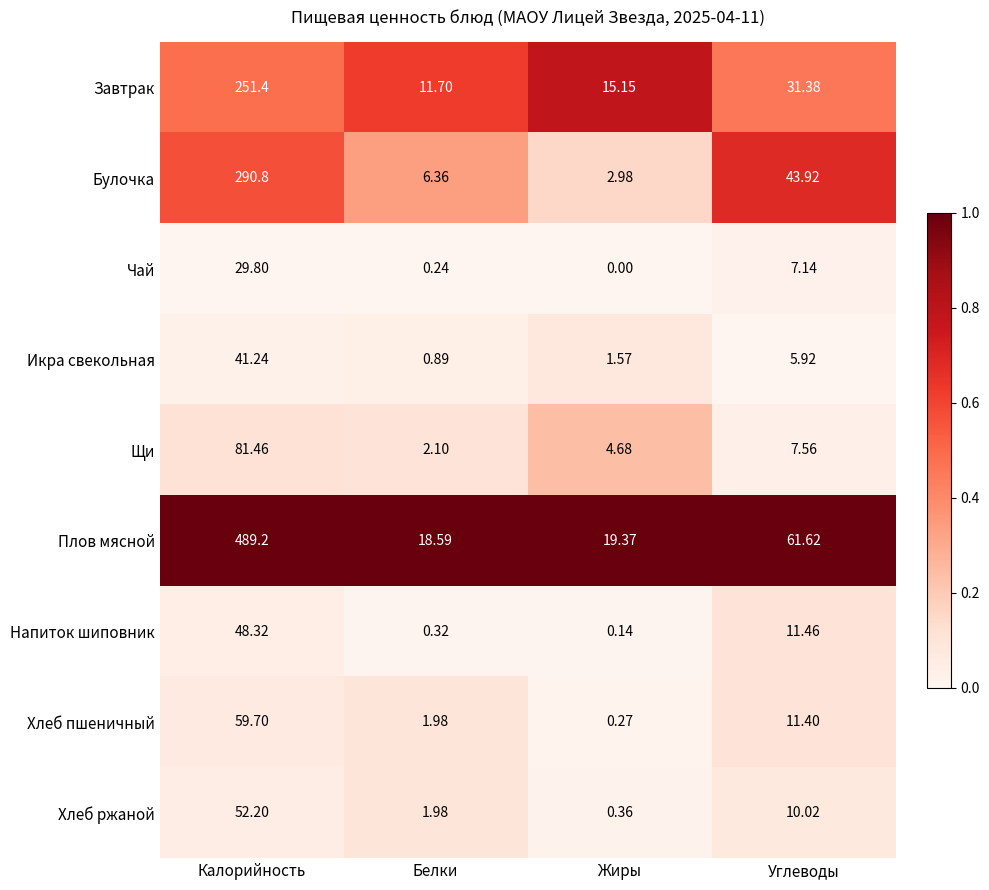

At which label does Плов мясной reach its peak?

Калорийность